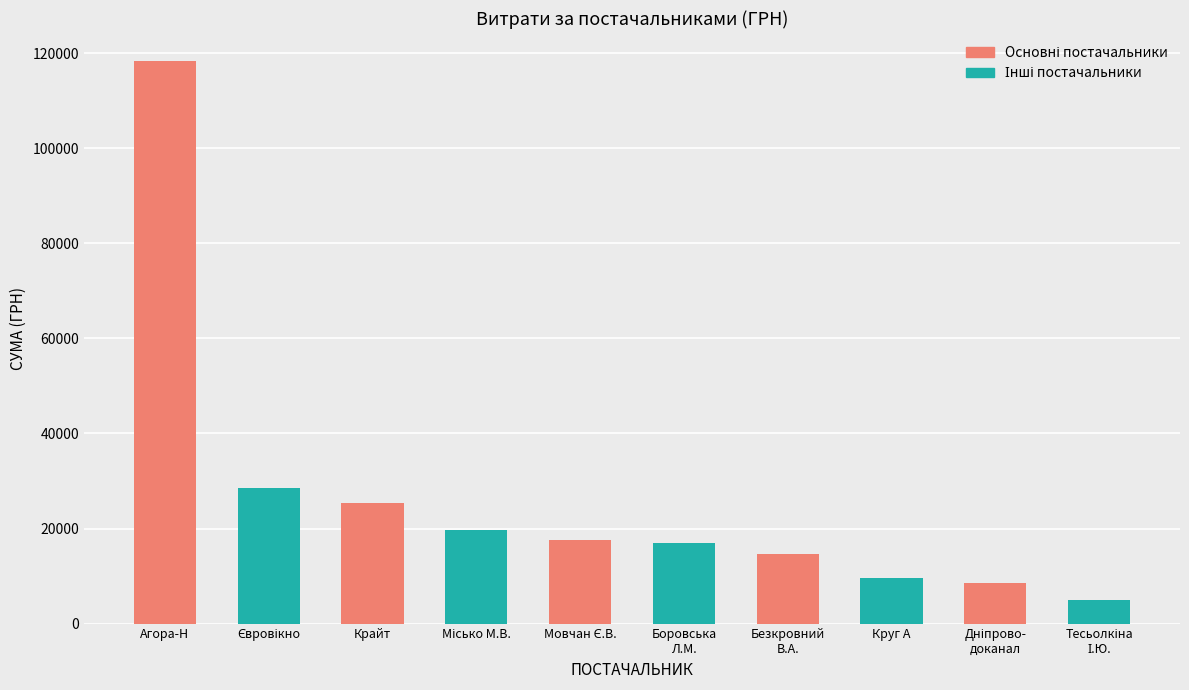

What is the value of the 5th bar from the left?

17579.0